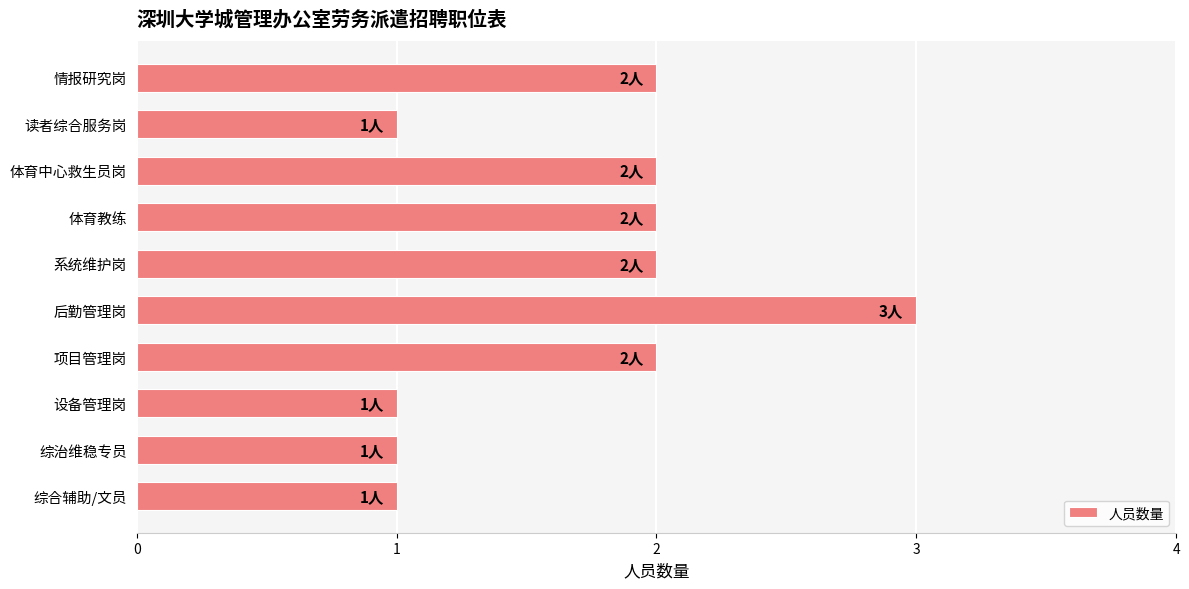

Reading top to bottom, extract all data points from this chart.

情报研究岗=2	读者综合服务岗=1	体育中心救生员岗=2	体育教练=2	系统维护岗=2	后勤管理岗=3	项目管理岗=2	设备管理岗=1	综治维稳专员=1	综合辅助/文员=1